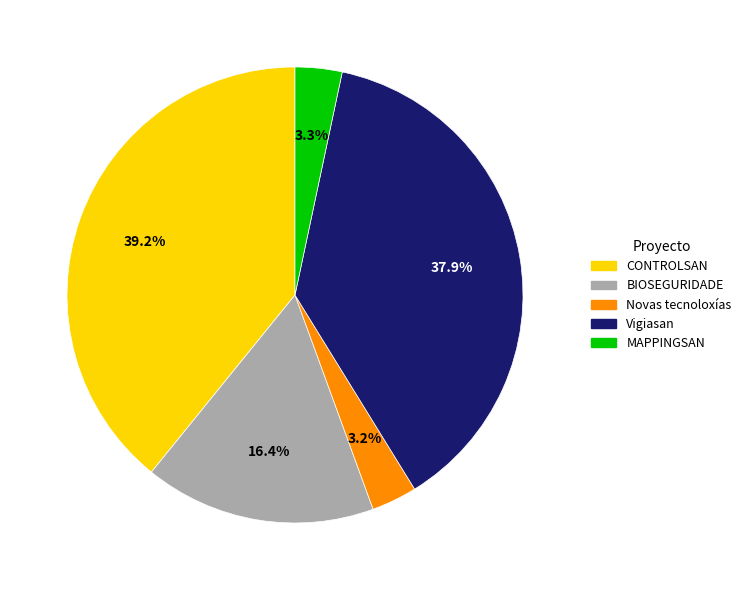

To the nearest percent, what is the combined percentage of Novas tecnoloxías and BIOSEGURIDADE?

20%